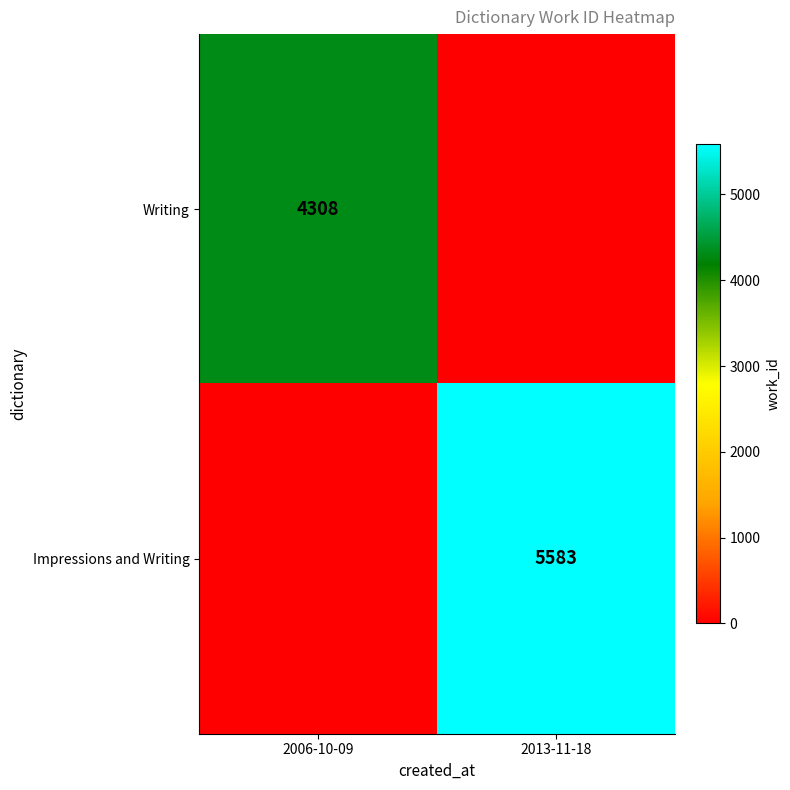

The Impressions and Writing series shows 3872 at 2013-11-18. True or false?

False